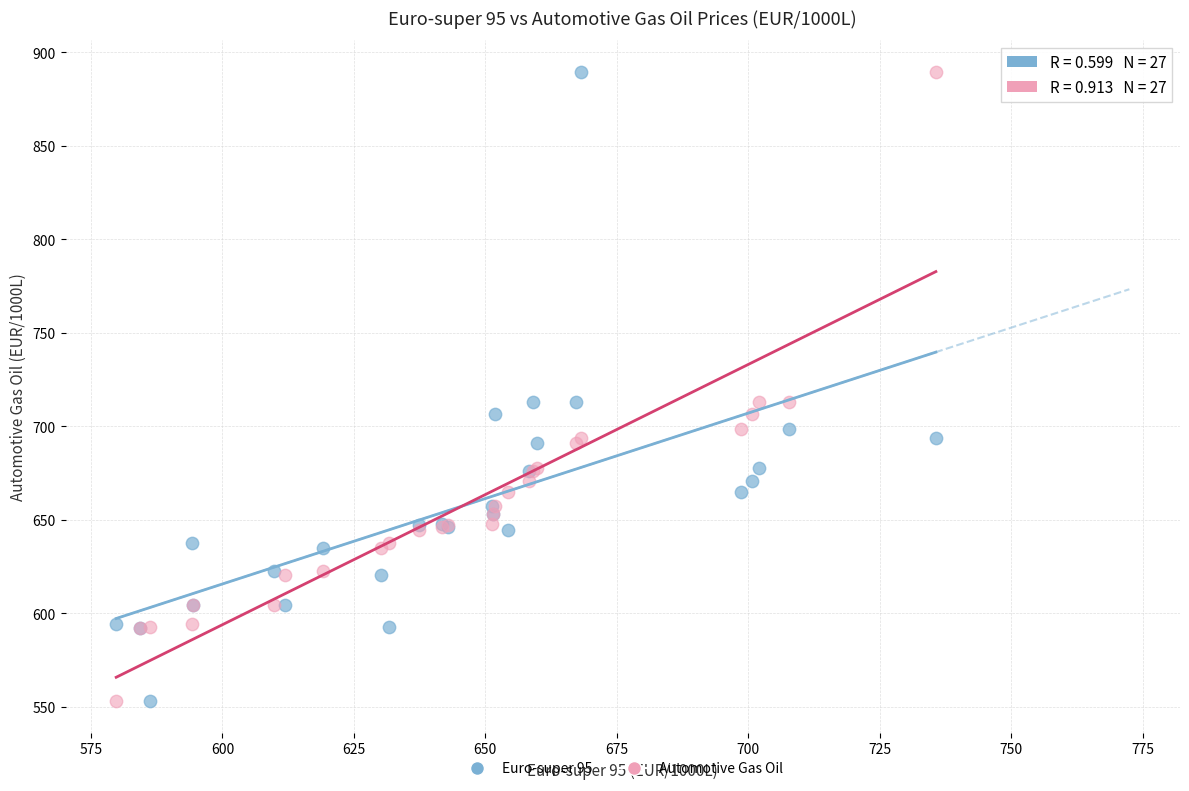

What are all the series names shown in the legend?

Euro-super 95, Automotive Gas Oil